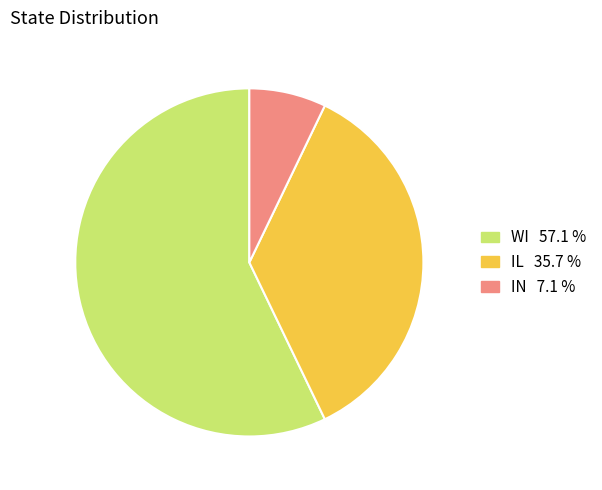

Is there a majority slice in this chart?

Yes